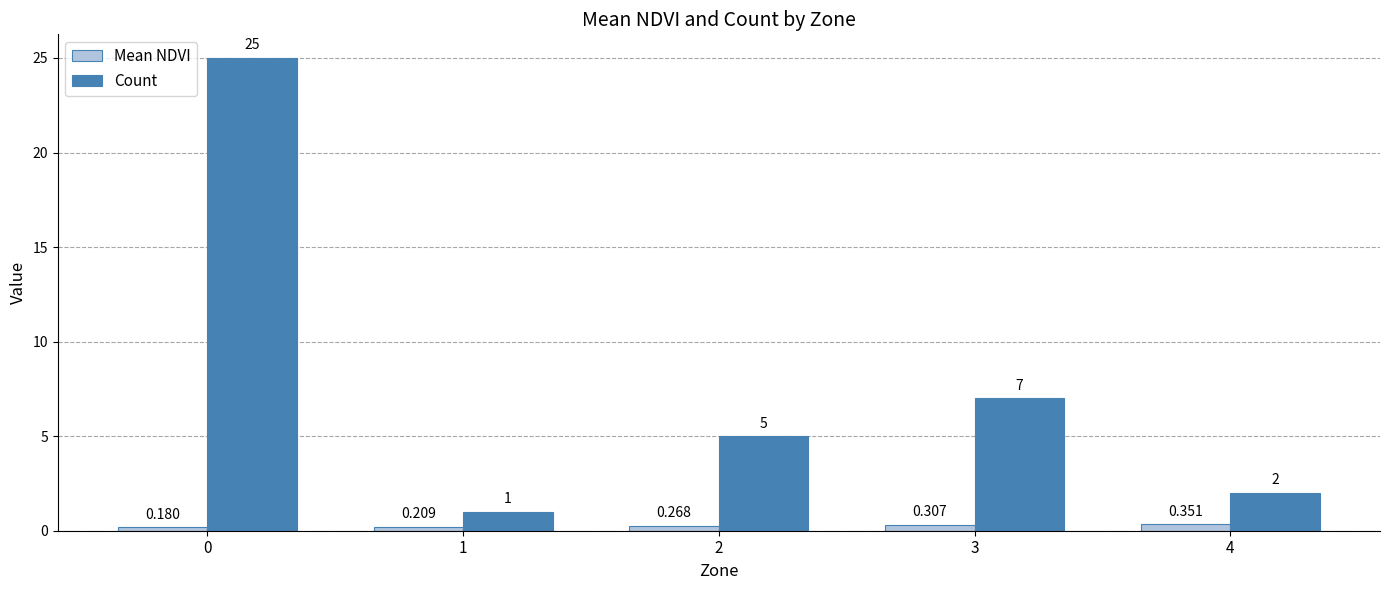

Which series has the largest total across all categories?

Count